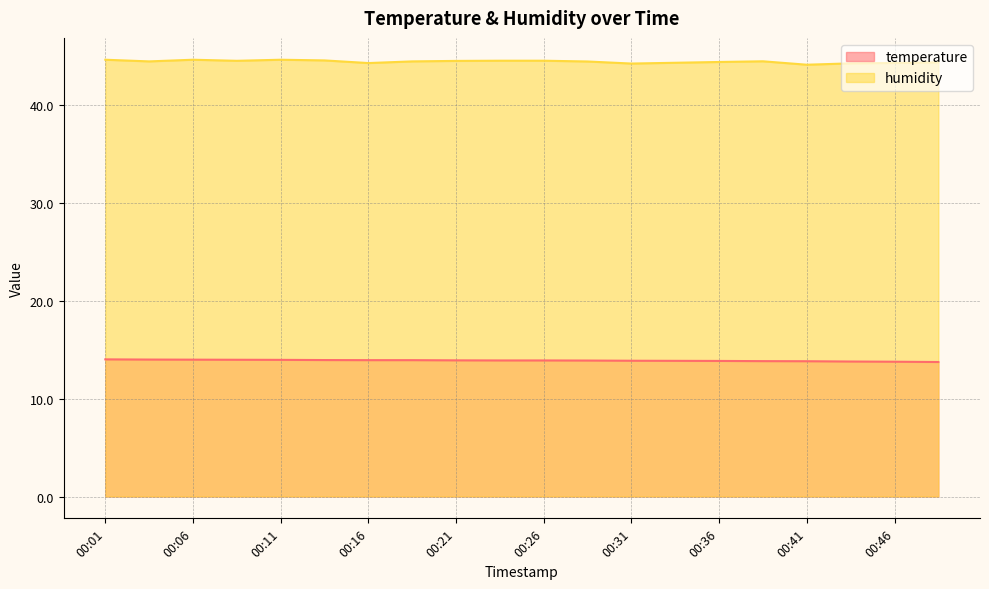

True or false: humidity and temperature cross at least once.

False